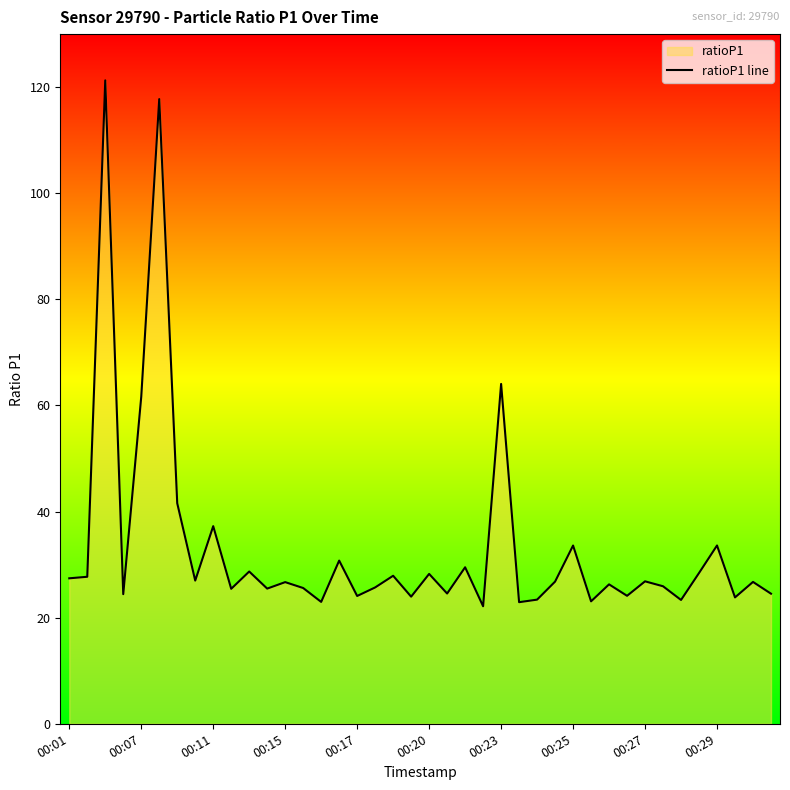

Count the number of categories in the chart.

40